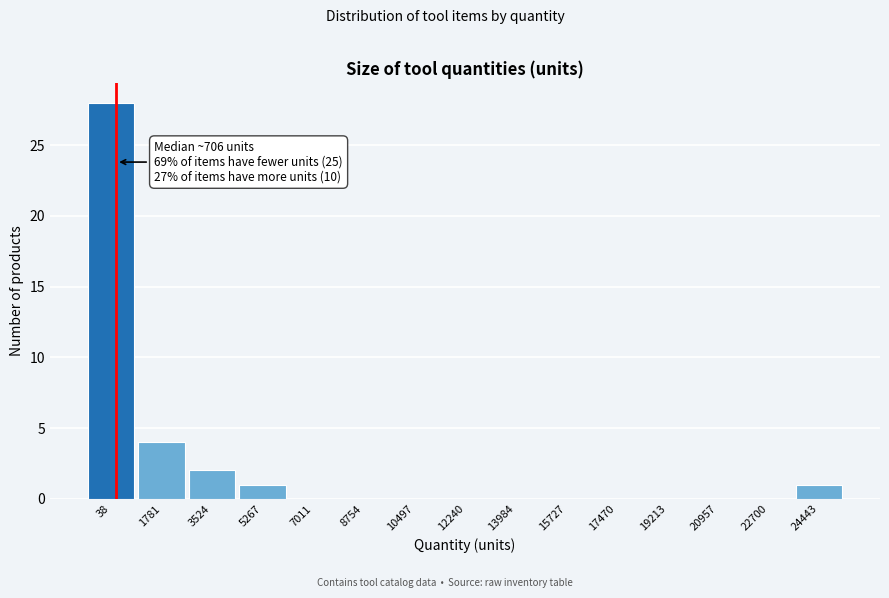

Reading right to left, transcribe all the data shown in this chart.

24443=1	22700=0	20957=0	19213=0	17470=0	15727=0	13984=0	12240=0	10497=0	8754=0	7011=0	5267=1	3524=2	1781=4	38=28